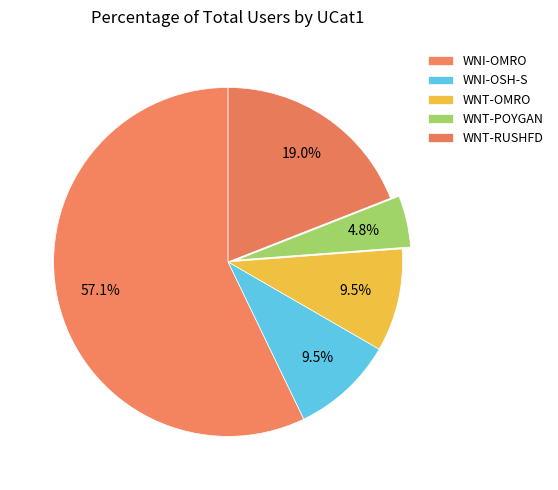

What is the largest slice in the pie chart?

WNI-OMRO